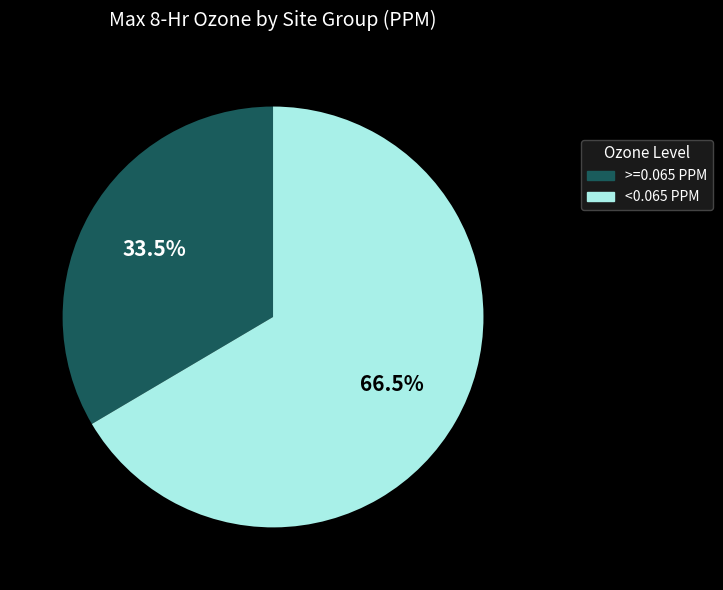

Does any single category account for the majority?

Yes